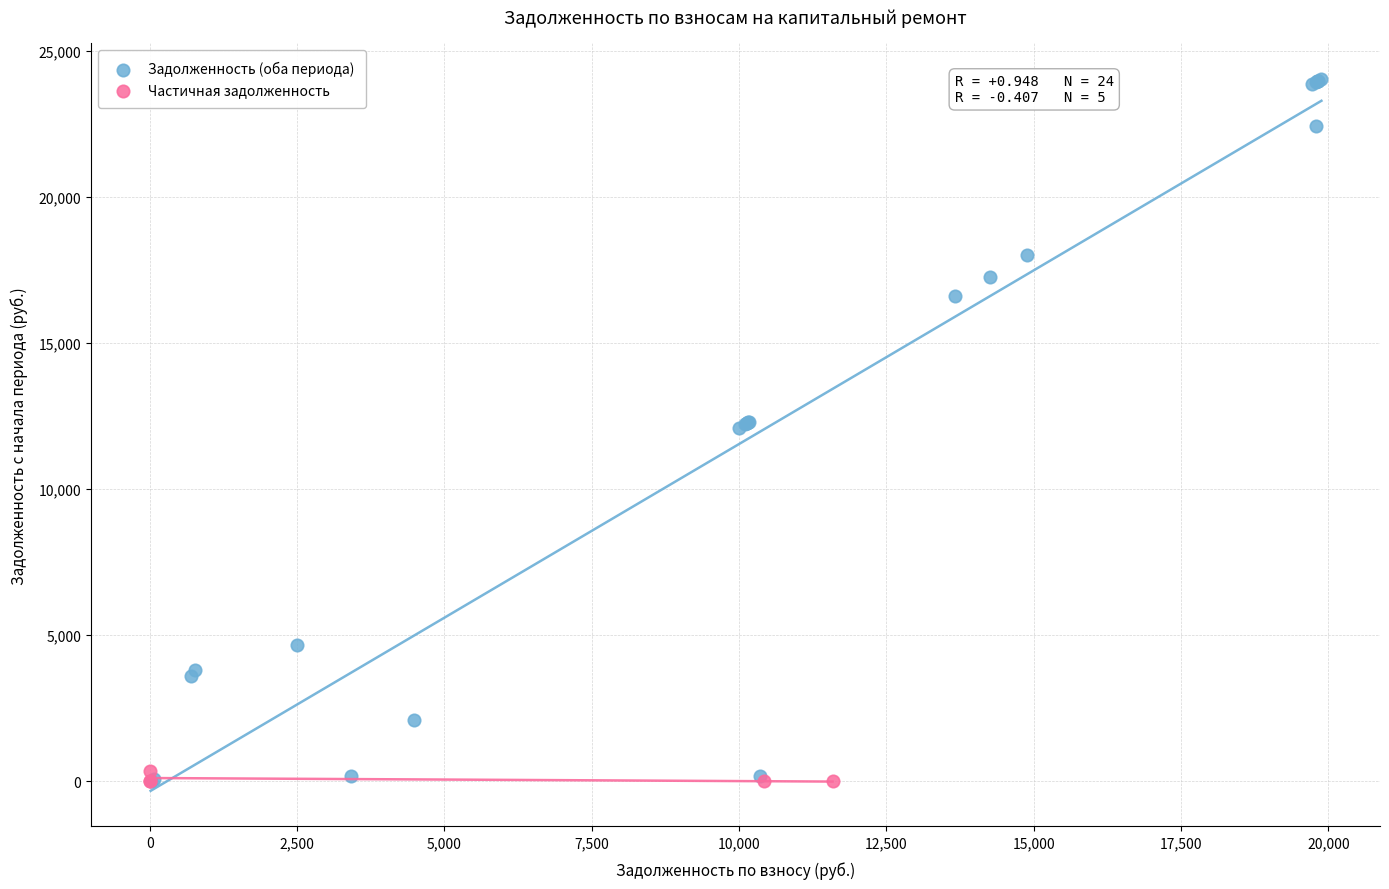

Which series reaches the maximum Y coordinate?

Задолженность (оба периода)